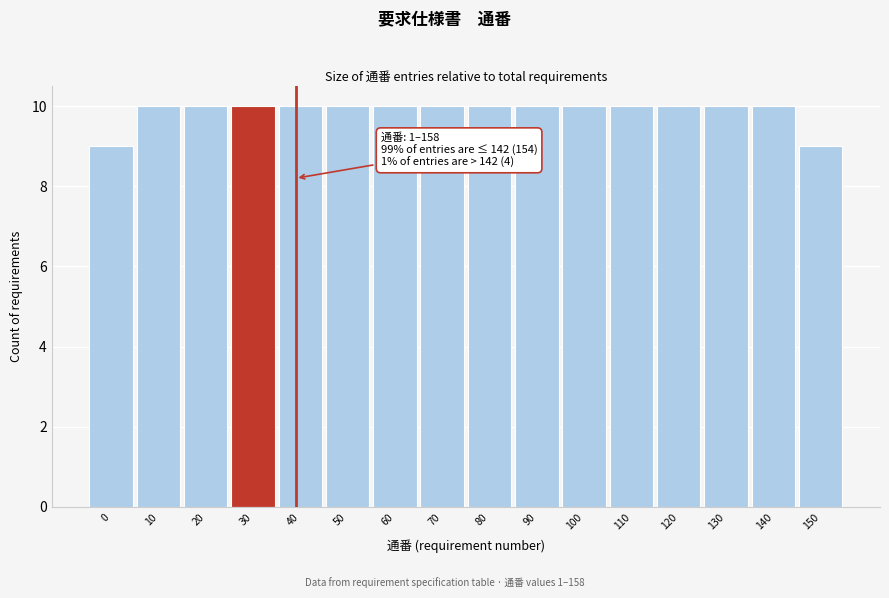

Reading right to left, extract all data points from this chart.

150=9	140=10	130=10	120=10	110=10	100=10	90=10	80=10	70=10	60=10	50=10	40=10	30=10	20=10	10=10	0=9